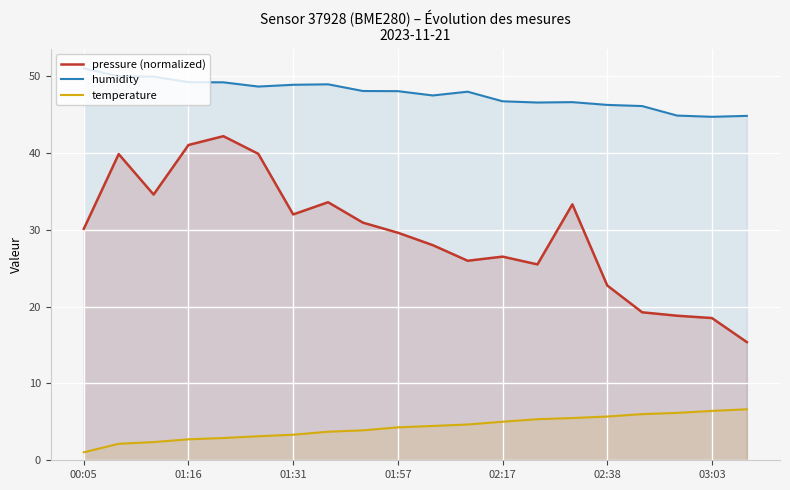

Which series has the widest spread of values?

pressure (normalized)